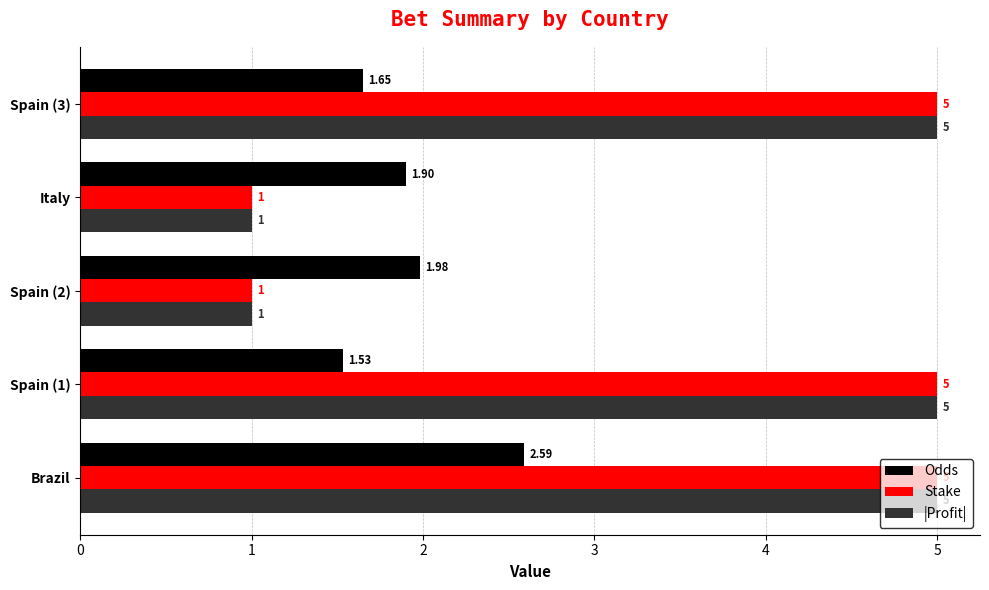

At how many categories does at least one series exceed 2?

3